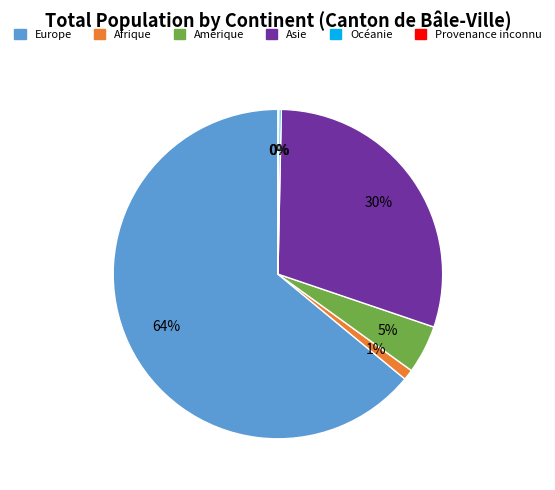

Which category has the biggest portion of the pie?

Europe